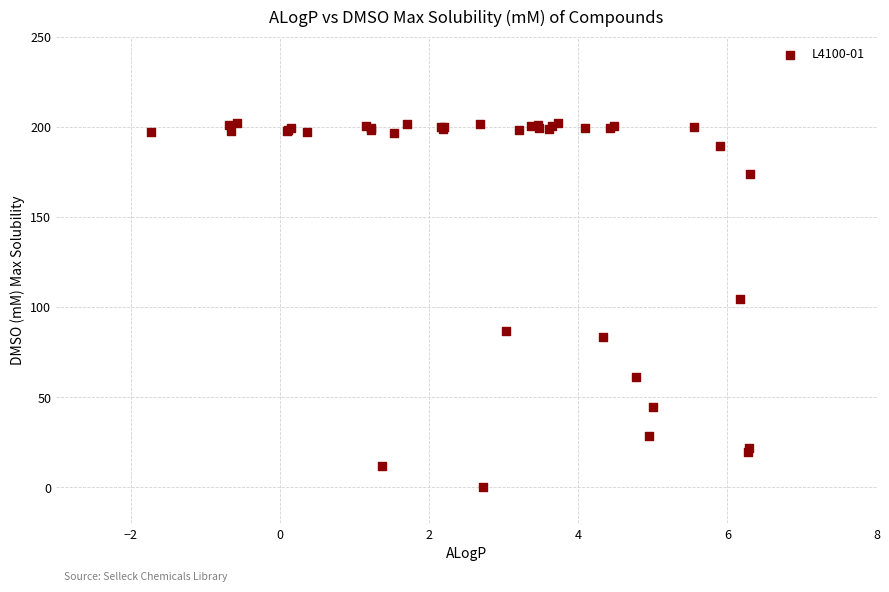

What Y value in the scatter plot is closest to 101?

104.4